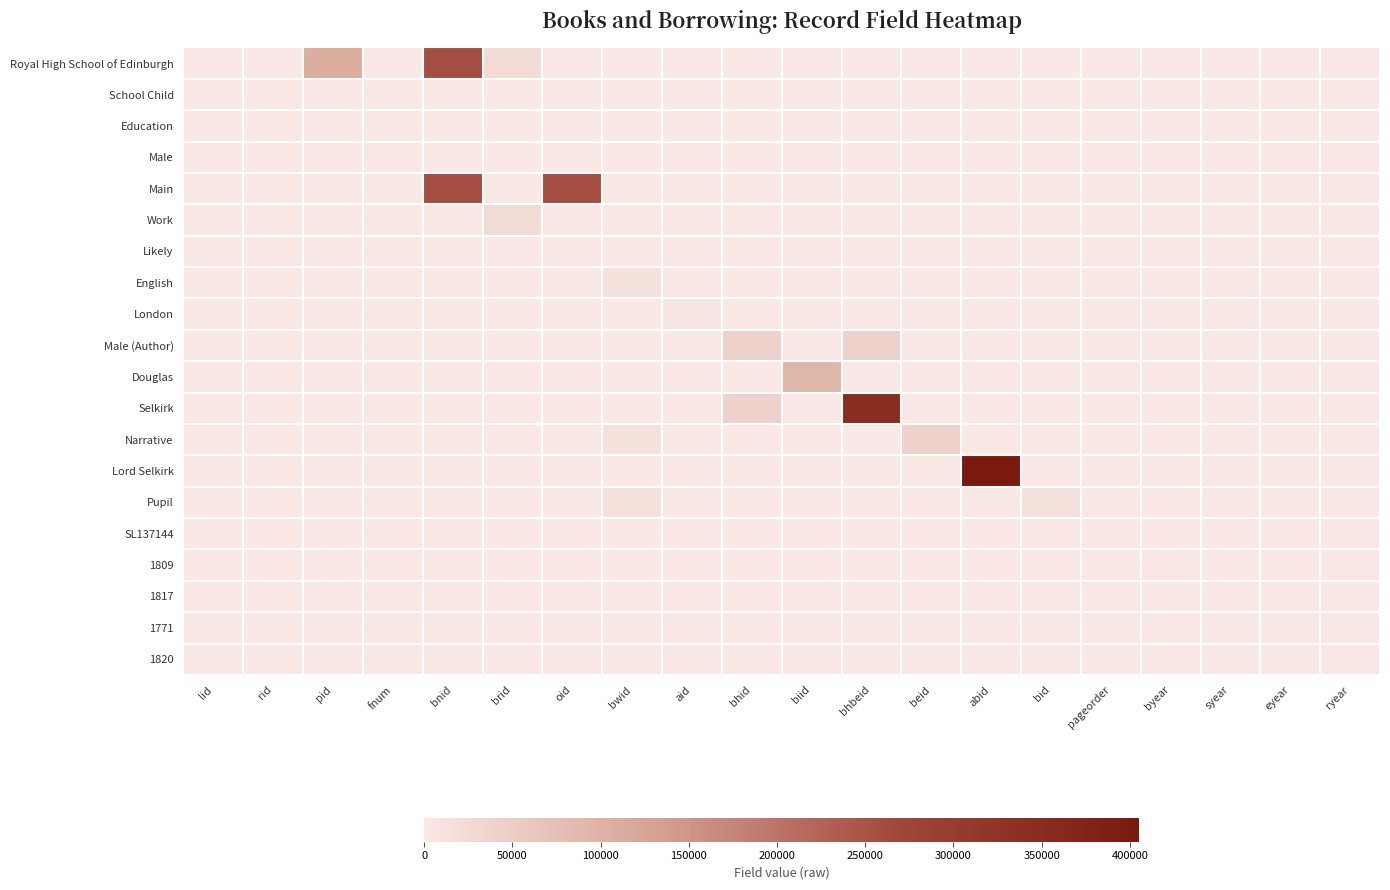

Which series has the largest total across all categories?

Main